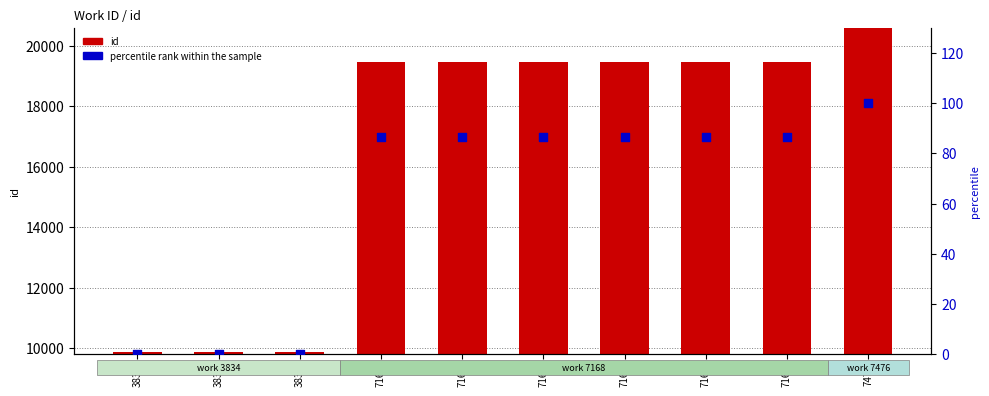

What are all the series names shown in the legend?

id, percentile rank within the sample